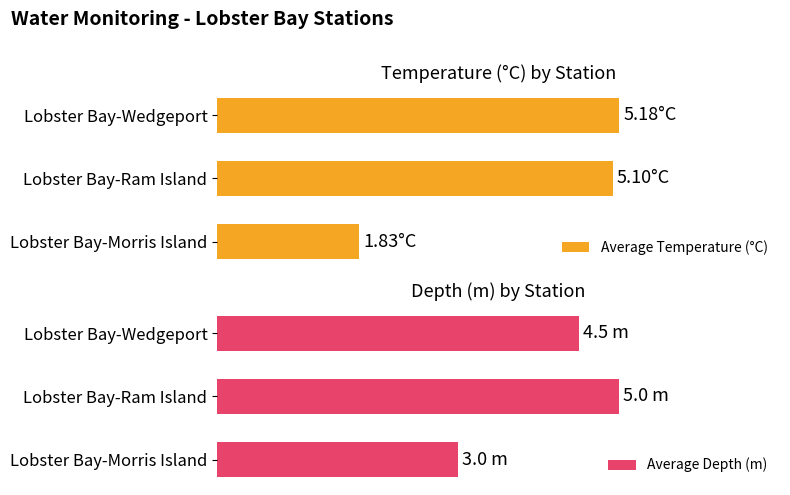

Reading right to left, what are all the values shown in this chart?

Average Temperature (°C): 5.2	5.1	1.8
Average Depth (m): 4.5	5.0	3.0